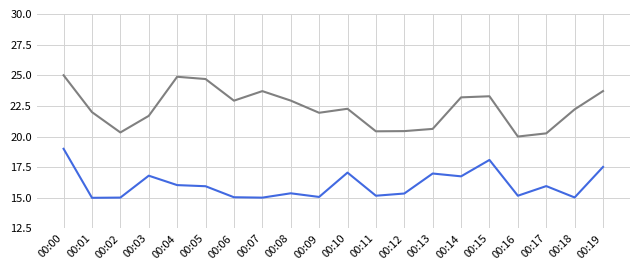

At which category is the sum across all series the highest?

00:00